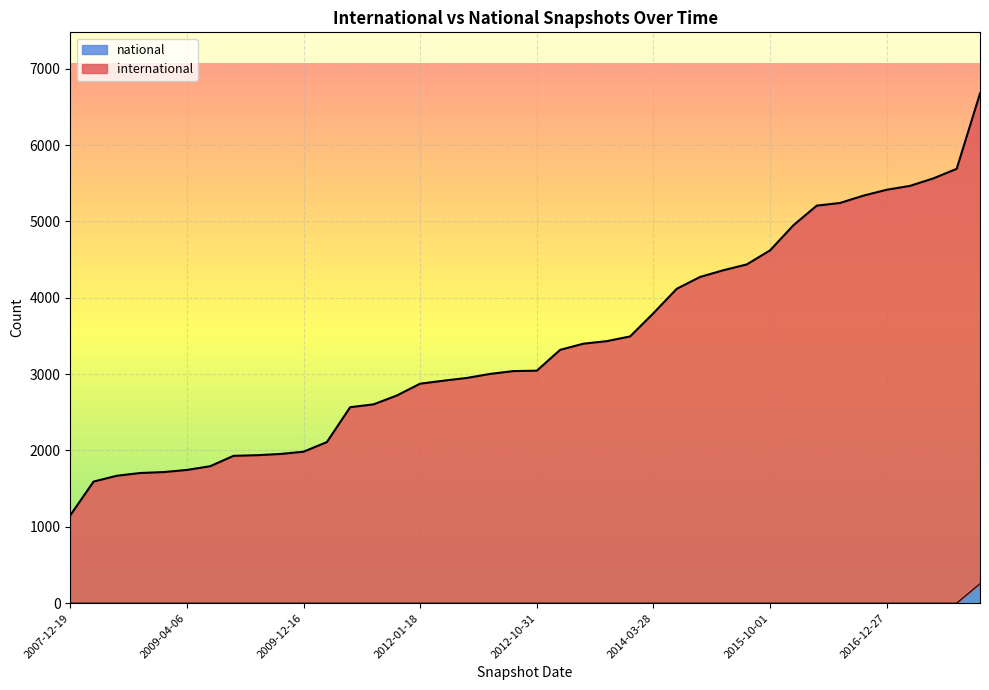

Is it true that international equals 4879 at 2011-09-05?

False